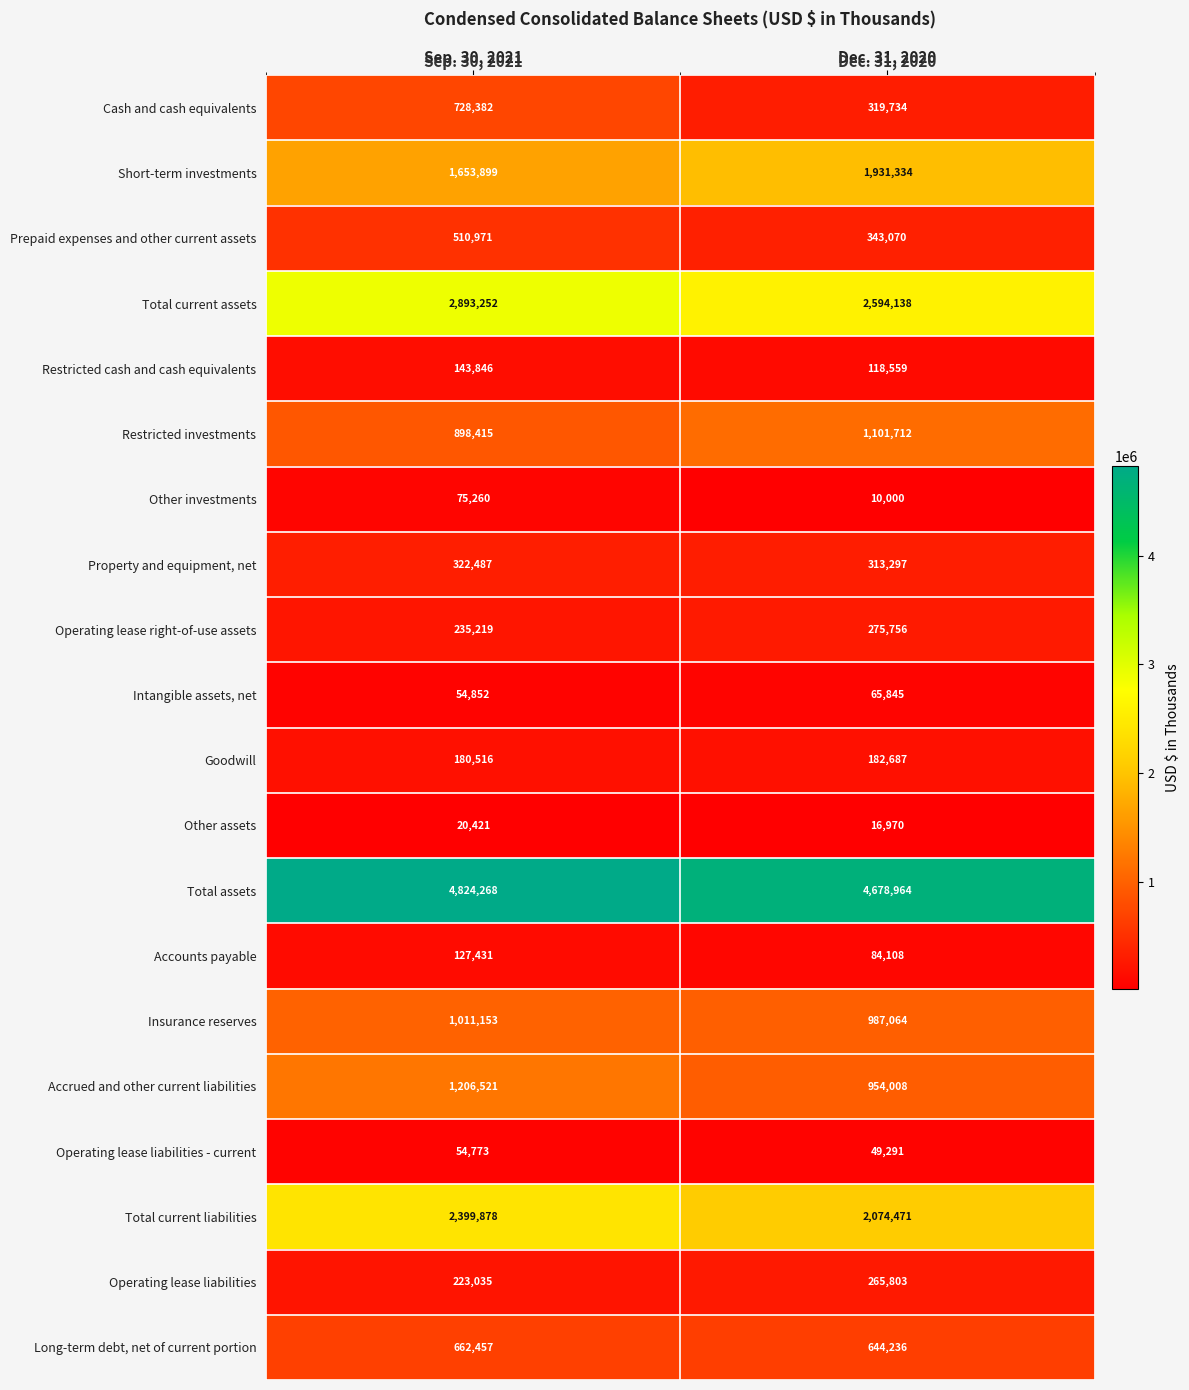

List the labels in order of Accounts payable value, largest first.

Sep. 30, 2021, Dec. 31, 2020